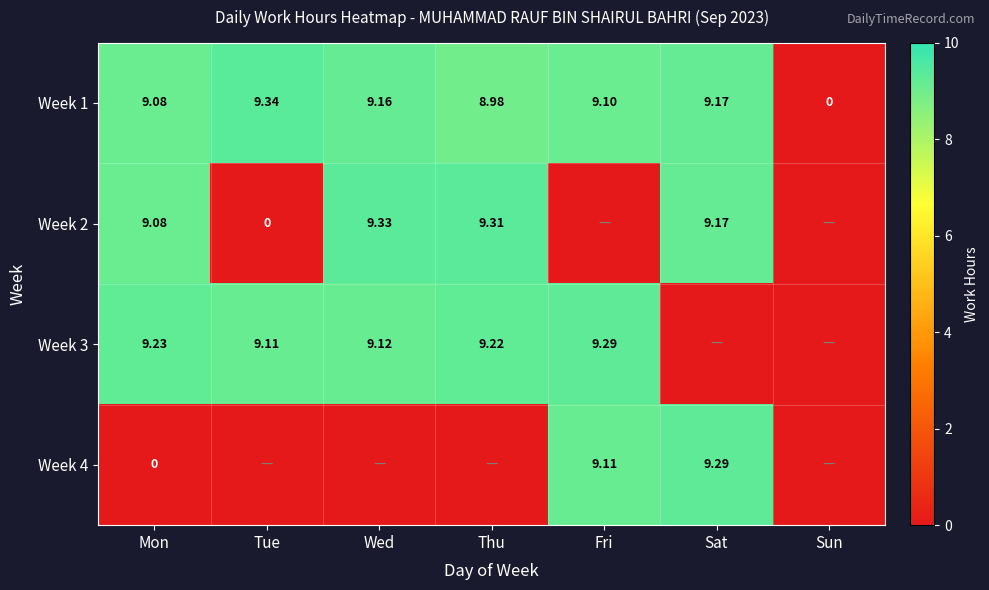

List the labels in order of Week 1 value, smallest first.

Sun, Thu, Mon, Fri, Wed, Sat, Tue